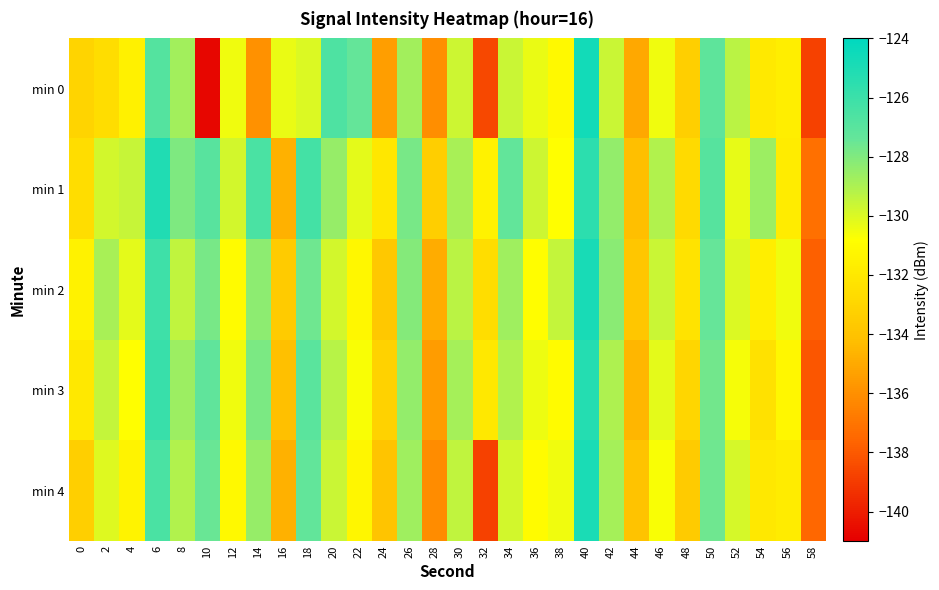

Reading right to left, extract all data points from this chart.

min 0: 58=-138.8	56=-131.7	54=-131.9	52=-129.3	50=-127.2	48=-133.3	46=-130.4	44=-135.0	42=-129.6	40=-124.6	38=-131.1	36=-130.4	34=-129.6	32=-138.6	30=-129.7	28=-136.0	26=-128.7	24=-135.4	22=-127.4	20=-126.6	18=-130.0	16=-130.4	14=-135.9	12=-130.5	10=-140.8	8=-128.7	6=-126.8	4=-131.5	2=-132.6	0=-133.1
min 1: 58=-137.2	56=-131.8	54=-128.6	52=-130.3	50=-126.9	48=-132.7	46=-129.1	44=-134.2	42=-128.4	40=-125.5	38=-130.8	36=-129.7	34=-127.3	32=-131.5	30=-128.9	28=-133.4	26=-127.8	24=-132.1	22=-130.2	20=-128.5	18=-126.3	16=-134.7	14=-126.5	12=-129.8	10=-127.0	8=-128.0	6=-125.1	4=-129.5	2=-129.8	0=-132.6
min 2: 58=-137.8	56=-130.5	54=-131.7	52=-130.0	50=-127.4	48=-132.3	46=-129.6	44=-133.8	42=-128.2	40=-124.8	38=-129.5	36=-130.9	34=-128.7	32=-132.6	30=-129.3	28=-134.9	26=-128.1	24=-133.7	22=-131.2	20=-129.8	18=-127.6	16=-133.5	14=-128.3	12=-131.0	10=-127.8	8=-129.4	6=-126.1	4=-130.2	2=-128.9	0=-131.5
min 3: 58=-138.1	56=-131.2	54=-132.4	52=-130.6	50=-127.7	48=-132.9	46=-130.2	44=-134.5	42=-129.0	40=-125.2	38=-131.0	36=-130.4	34=-129.1	32=-132.0	30=-128.8	28=-135.5	26=-128.4	24=-133.2	22=-130.7	20=-129.2	18=-127.0	16=-134.1	14=-127.9	12=-130.5	10=-127.2	8=-128.6	6=-125.9	4=-130.8	2=-129.5	0=-132.0
min 4: 58=-137.5	56=-131.8	54=-132.0	52=-129.9	50=-127.6	48=-133.5	46=-130.7	44=-134.0	42=-128.8	40=-124.9	38=-130.5	36=-131.0	34=-129.8	32=-138.8	30=-129.4	28=-136.1	26=-128.7	24=-133.9	22=-131.3	20=-129.6	18=-127.3	16=-134.7	14=-128.5	12=-131.1	10=-127.5	8=-129.1	6=-126.5	4=-131.4	2=-130.1	0=-133.3